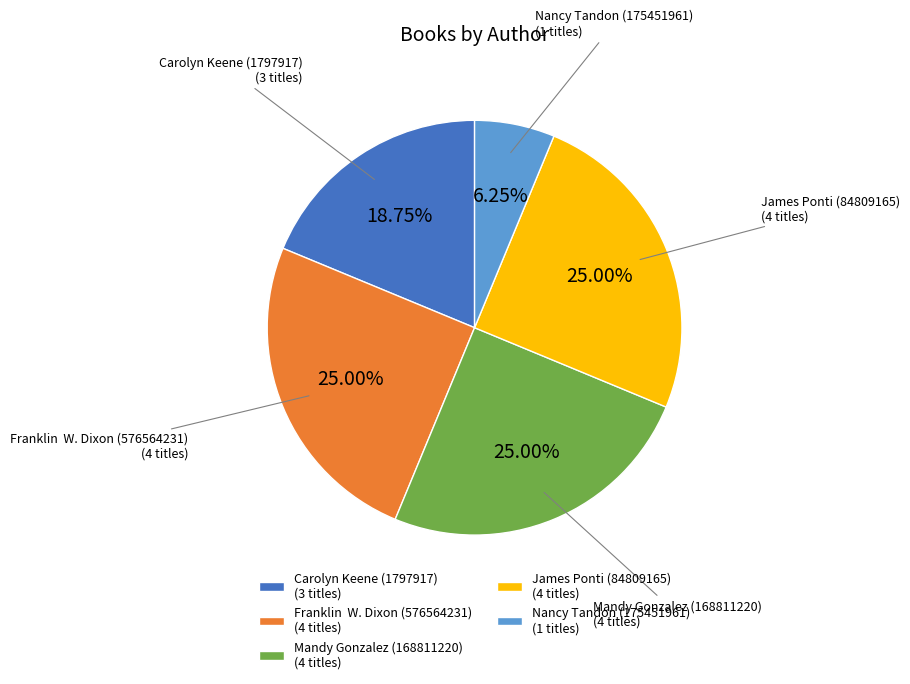

To the nearest percent, what is the difference between the largest and smallest slice percentages?

19%